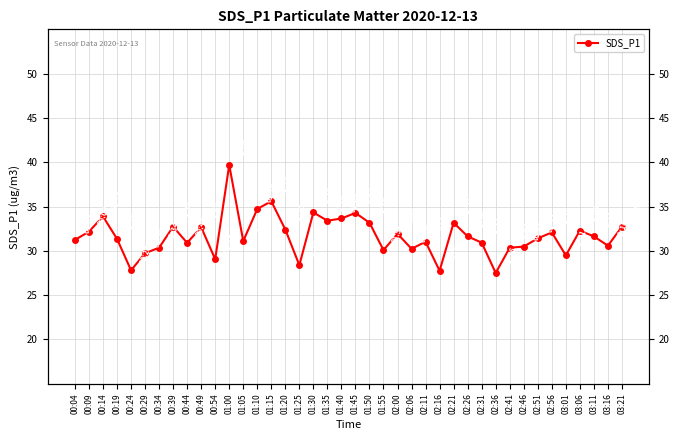

What is the greatest value displayed?

39.7